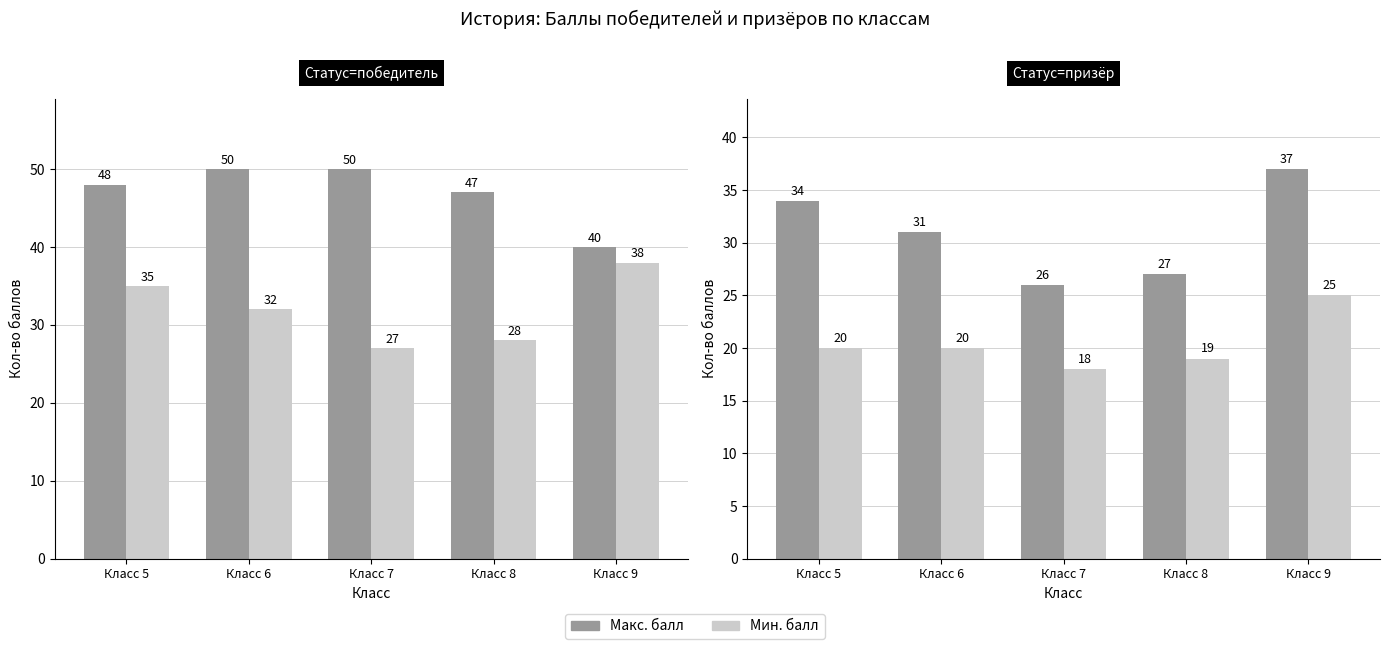

At which category is the sum across all series the highest?

Класс 9